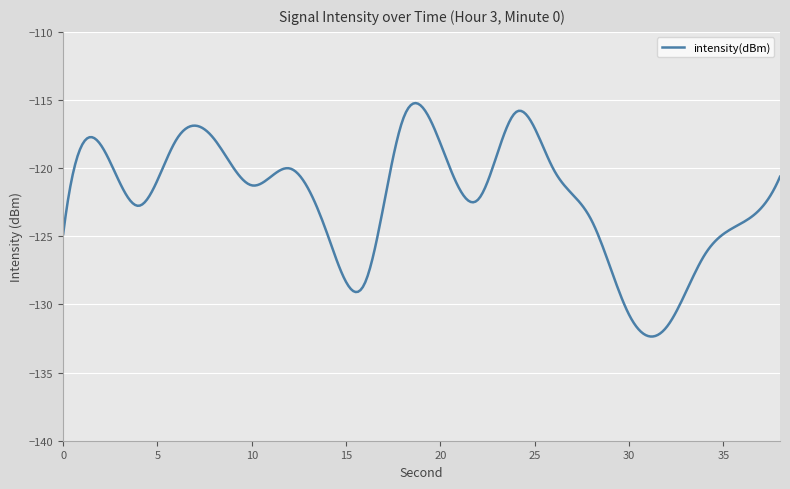

What is the difference between the maximum and minimum values?

17.1